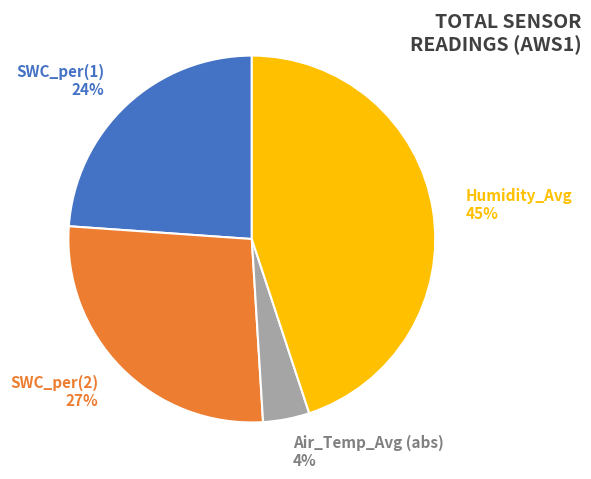

Does Air_Temp_Avg (abs) account for over 50% of the chart?

No